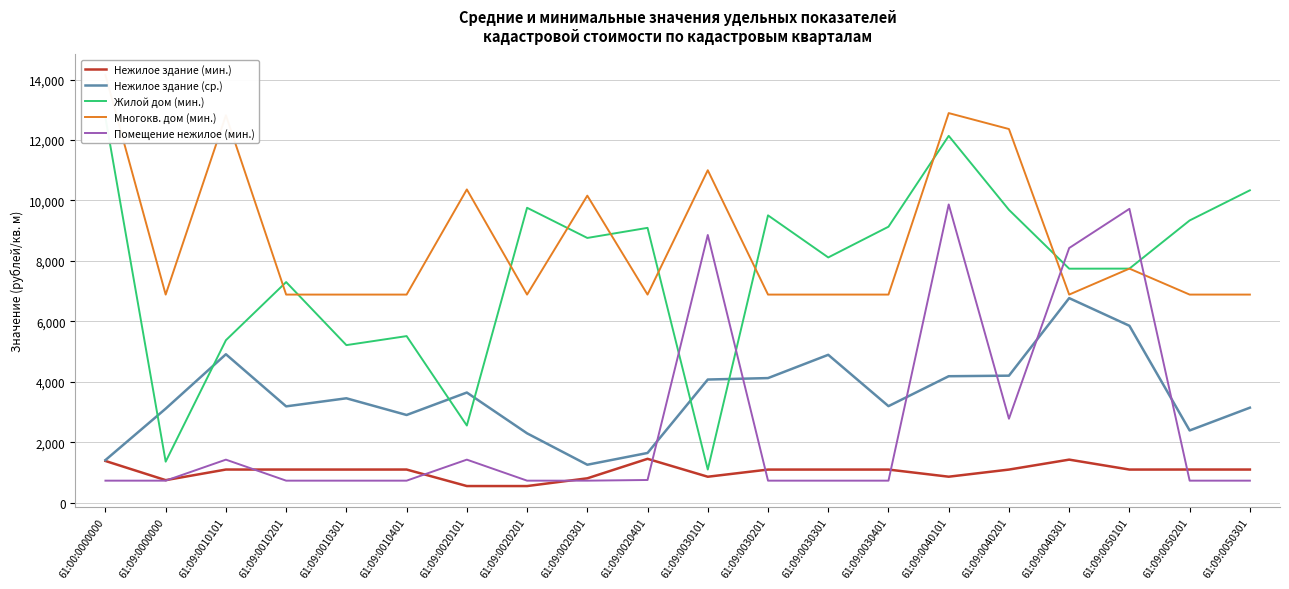

True or false: Нежилое здание (мин.) and Жилой дом (мин.) intersect in this chart.

False